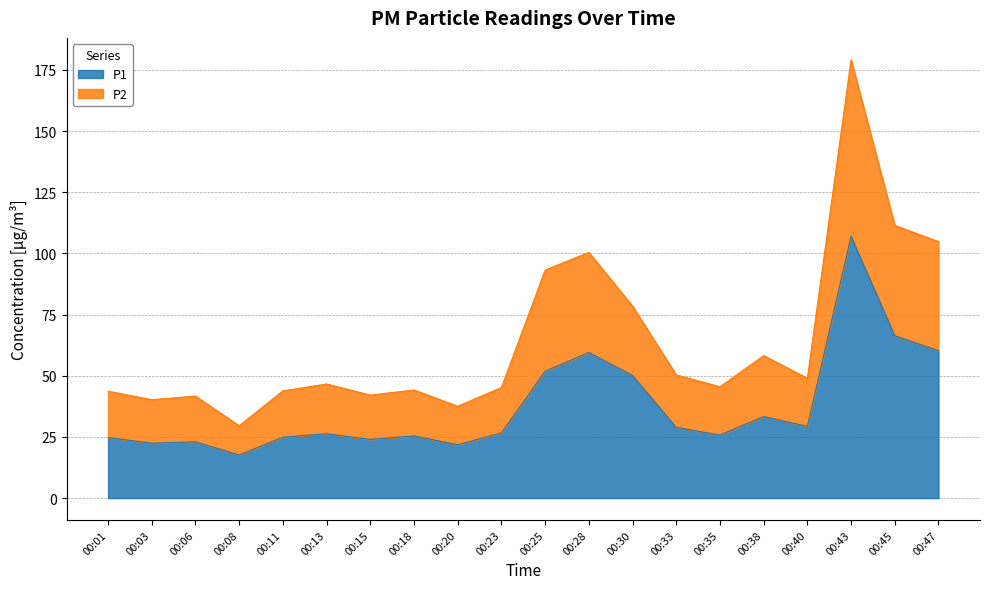

The value of P1 at 00:11 is 24.9. True or false?

True